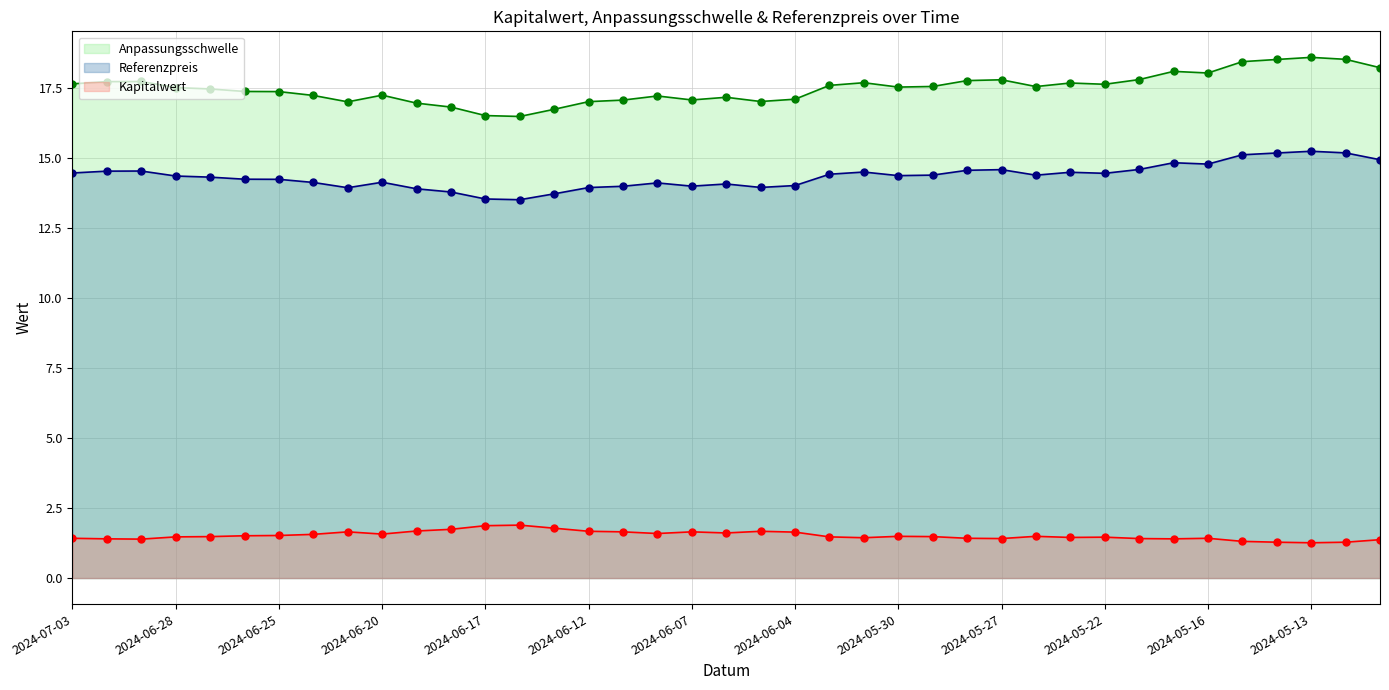

Reading left to right, what are all the values shown in this chart?

Anpassungsschwelle: 17.6	17.7	17.7	17.5	17.5	17.4	17.4	17.2	17.0	17.2	17.0	16.8	16.5	16.5	16.7	17.0	17.1	17.2	17.1	17.2	17.0	17.1	17.6	17.7	17.5	17.6	17.8	17.8	17.5	17.7	17.6	17.8	18.1	18.0	18.4	18.5	18.6	18.5	18.2
Referenzpreis: 14.5	14.5	14.5	14.4	14.3	14.2	14.2	14.1	13.9	14.1	13.9	13.8	13.5	13.5	13.7	13.9	14.0	14.1	14.0	14.1	13.9	14.0	14.4	14.5	14.4	14.4	14.6	14.6	14.4	14.5	14.4	14.6	14.8	14.8	15.1	15.2	15.2	15.2	14.9
Kapitalwert: 1.4	1.4	1.4	1.5	1.5	1.5	1.5	1.6	1.6	1.6	1.7	1.7	1.9	1.9	1.8	1.7	1.6	1.6	1.6	1.6	1.7	1.6	1.5	1.4	1.5	1.5	1.4	1.4	1.5	1.4	1.5	1.4	1.4	1.4	1.3	1.3	1.3	1.3	1.4